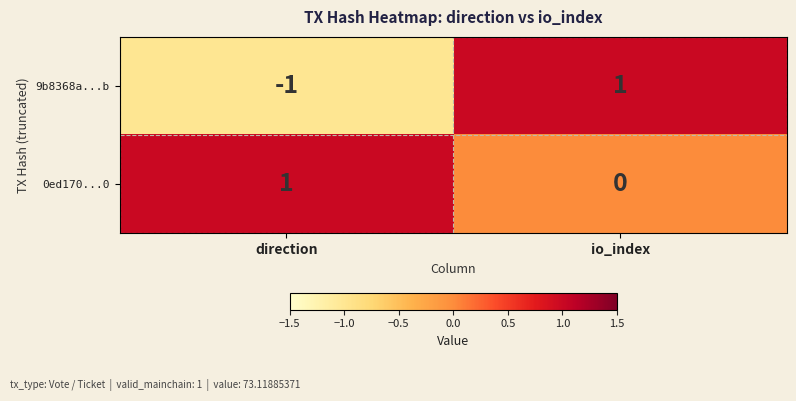

What is the minimum value shown in the chart?

-1